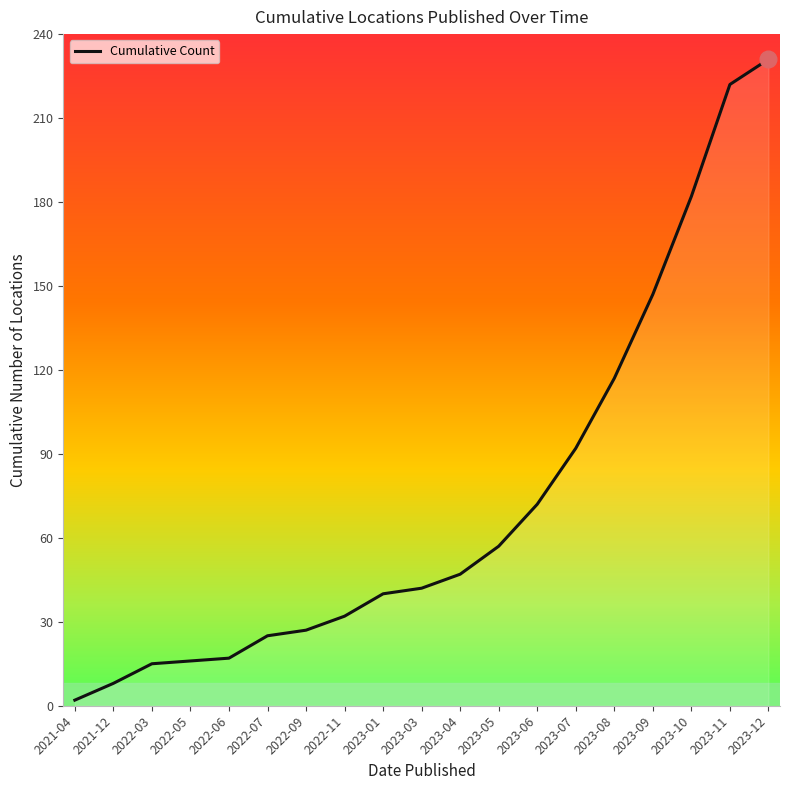

What is the change in value from 2021-12 to 2023-05?

+49